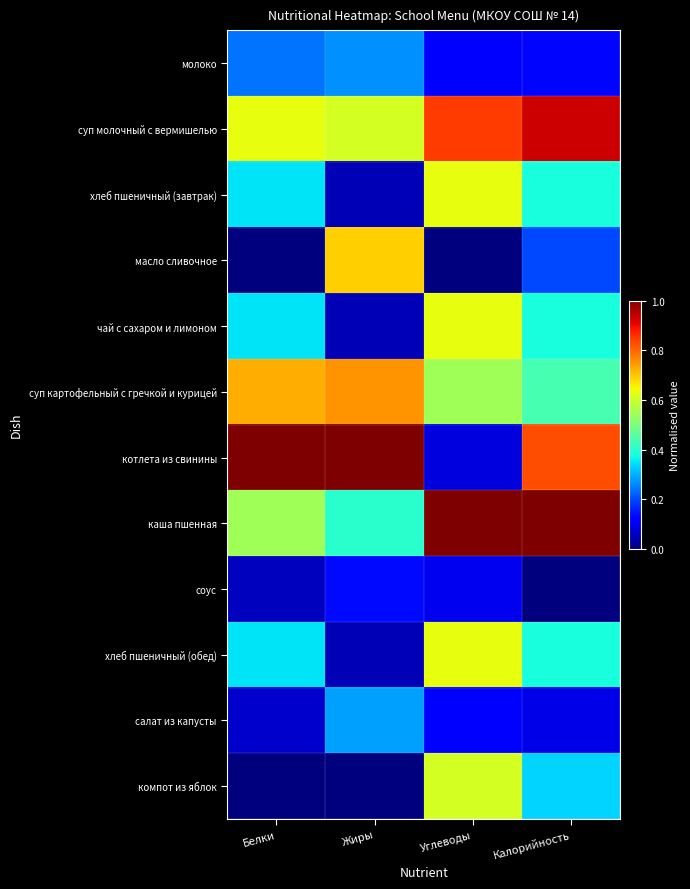

Reading left to right, list all the values displayed in this chart.

молоко: Белки=0.2	Жиры=0.3	Углеводы=0.1	Калорийность=0.1
суп молочный с вермишелью: Белки=0.6	Жиры=0.6	Углеводы=0.8	Калорийность=0.9
хлеб пшеничный (завтрак): Белки=0.3	Жиры=0.0	Углеводы=0.6	Калорийность=0.4
масло сливочное: Белки=0.0	Жиры=0.7	Углеводы=0.0	Калорийность=0.2
чай с сахаром и лимоном: Белки=0.3	Жиры=0.0	Углеводы=0.6	Калорийность=0.4
суп картофельный с гречкой и курицей: Белки=0.7	Жиры=0.8	Углеводы=0.5	Калорийность=0.4
котлета из свинины: Белки=1.0	Жиры=1.0	Углеводы=0.1	Калорийность=0.8
каша пшенная: Белки=0.5	Жиры=0.4	Углеводы=1.0	Калорийность=1.0
соус: Белки=0.1	Жиры=0.1	Углеводы=0.1	Калорийность=0.0
хлеб пшеничный (обед): Белки=0.3	Жиры=0.0	Углеводы=0.6	Калорийность=0.4
салат из капусты: Белки=0.1	Жиры=0.3	Углеводы=0.1	Калорийность=0.1
компот из яблок: Белки=0.0	Жиры=0.0	Углеводы=0.6	Калорийность=0.3